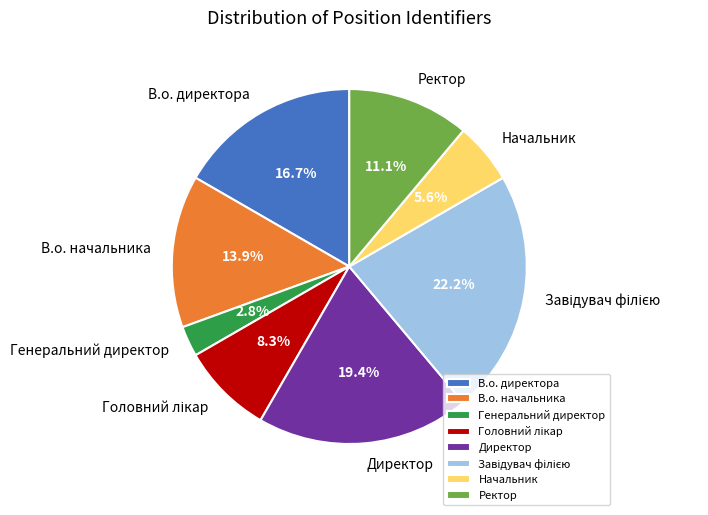

Between Генеральний директор and В.о. директора, which is larger?

В.о. директора